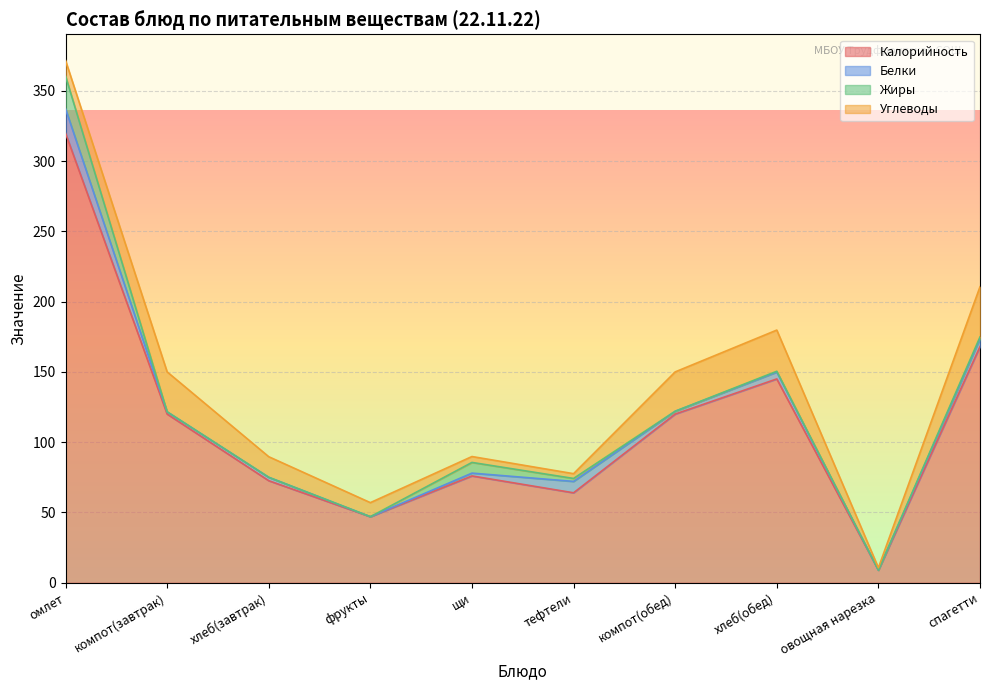

What is the label of the 4th point from the left?

фрукты